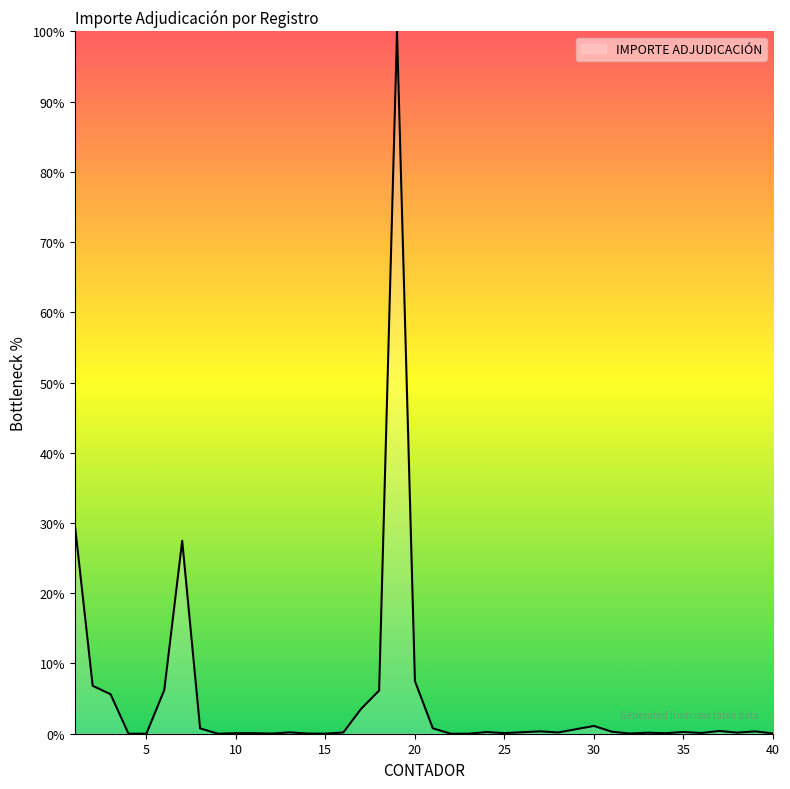

What is the maximum value shown in the chart?

100.0